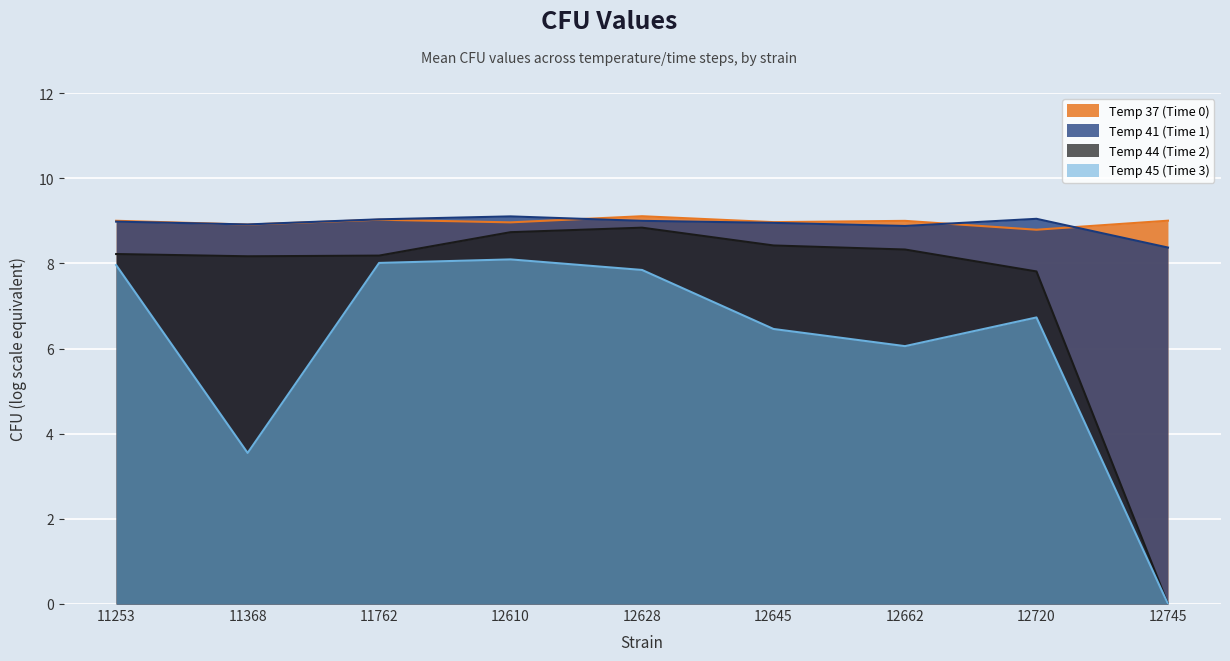

True or false: Temp 45 (Time 3) and Temp 44 (Time 2) cross at least once.

False